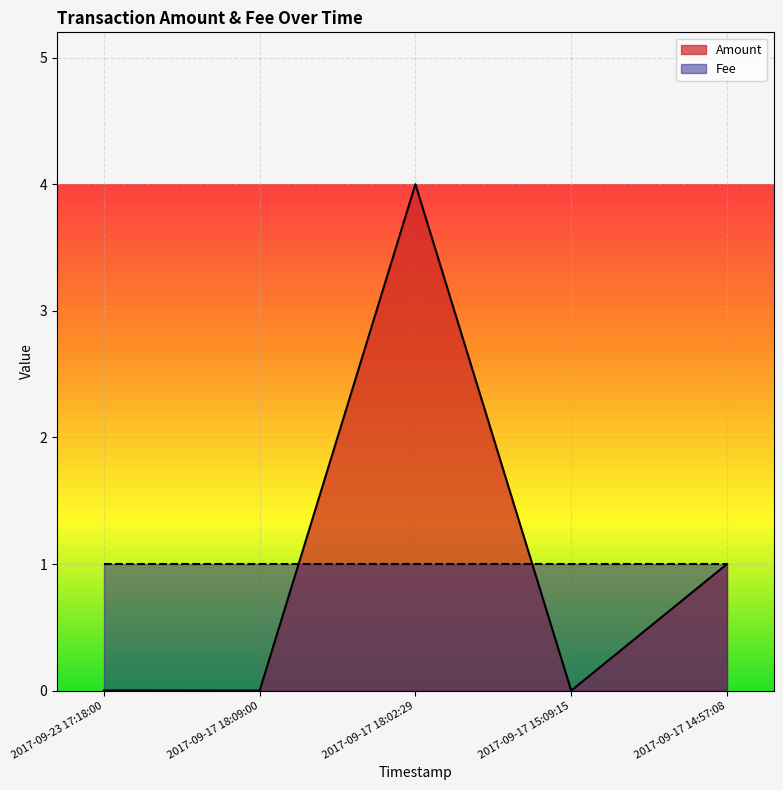

At which category does the chart reach its peak across all series?

2017-09-17 18:02:29